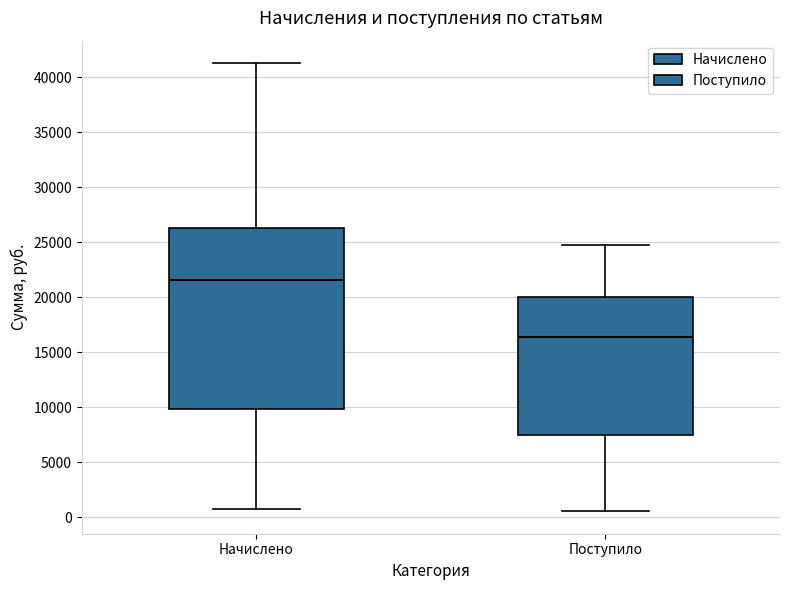

Which box has the lowest median line?

Поступило